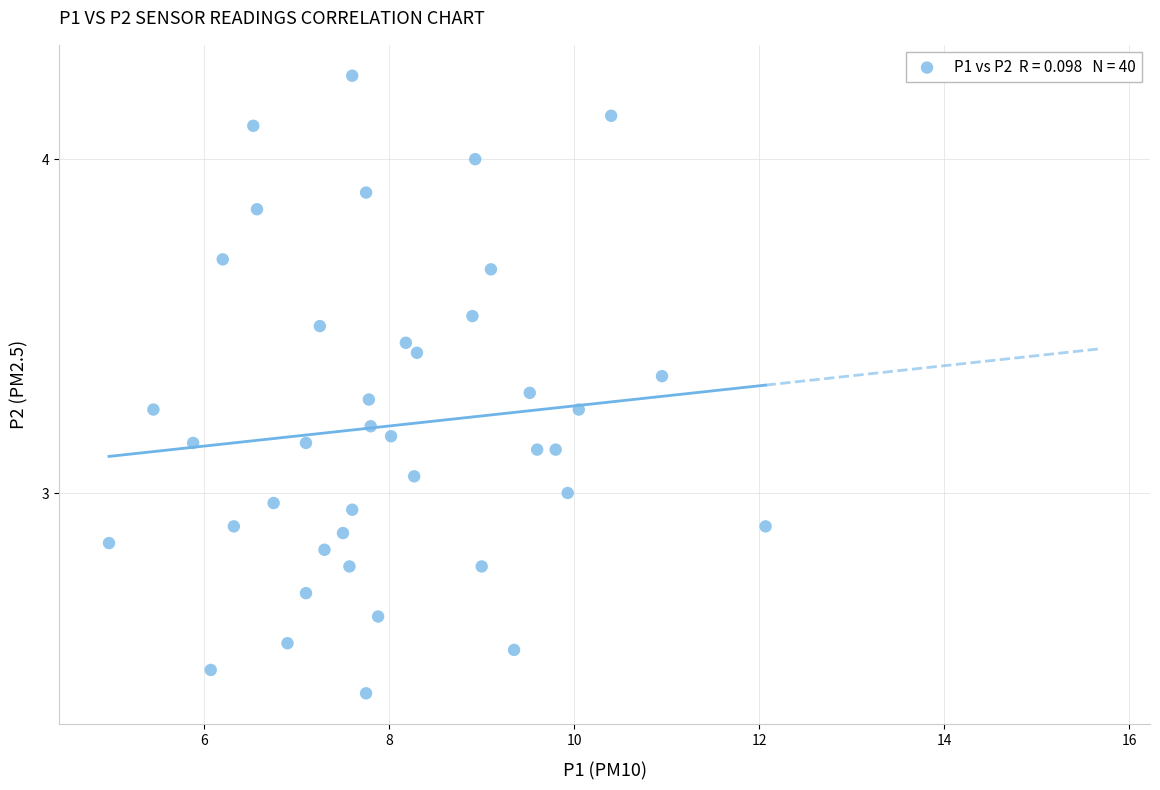

What is the range of X values (max minus min)?

7.1